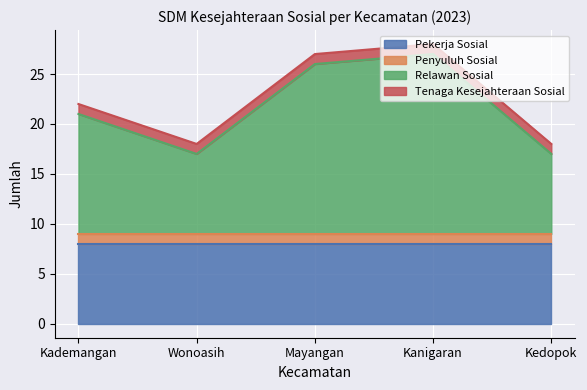

At which label does Penyuluh Sosial reach its peak?

Kademangan